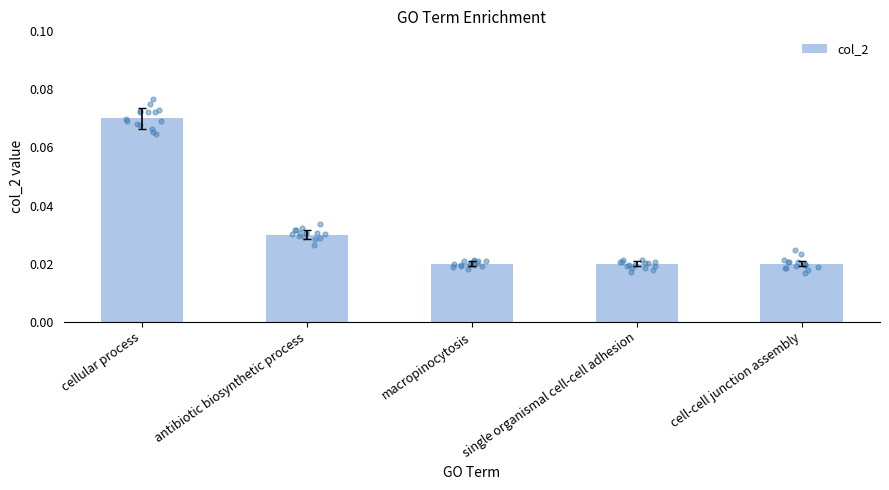

Which has a higher value, single organismal cell-cell adhesion or macropinocytosis?

single organismal cell-cell adhesion